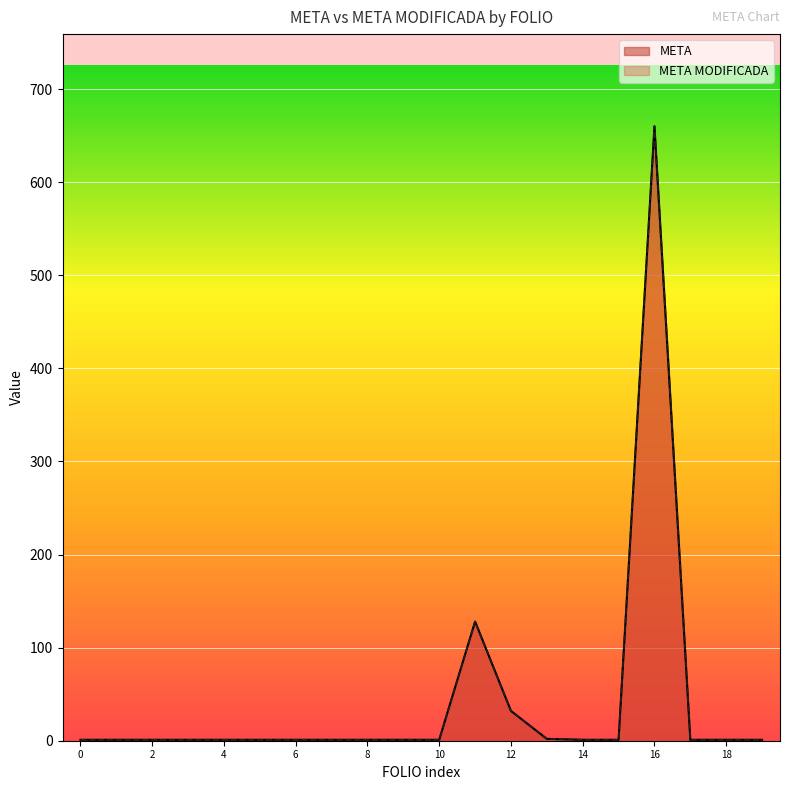

True or false: META has a value of 1 at COA190201531931.

True